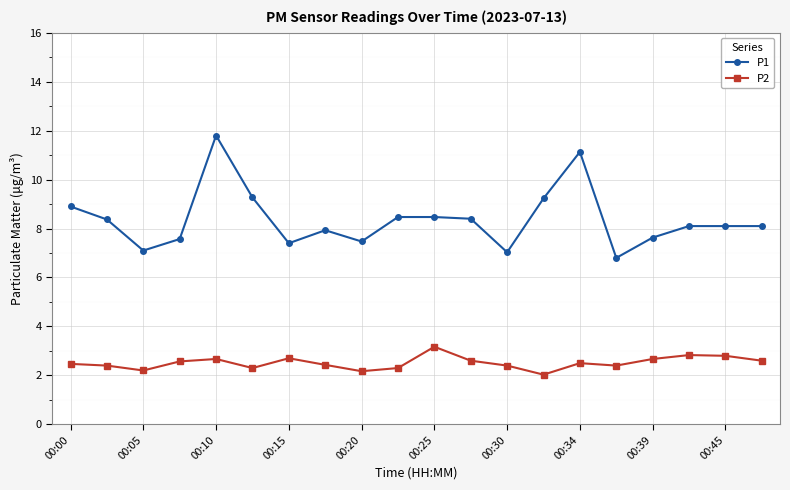

Which series has the largest range (max minus min)?

P1